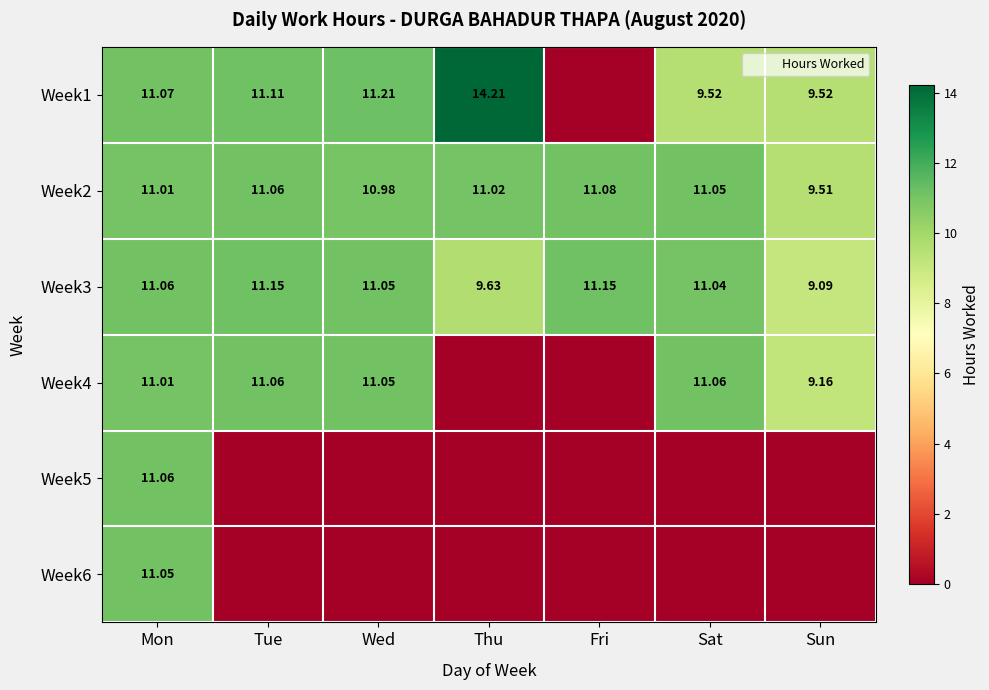

At which category is the sum across all series the highest?

Mon